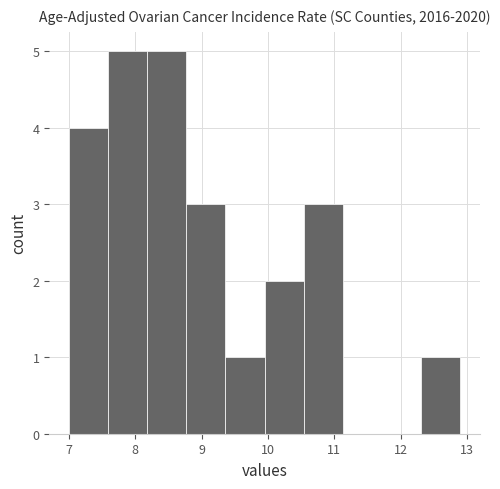

How tall is the bar that spans 8.77 to 9.36 on the x-axis? Neither the bar edges nor the heights are printed on the chart, so give them approximately, as read against the axes.

3